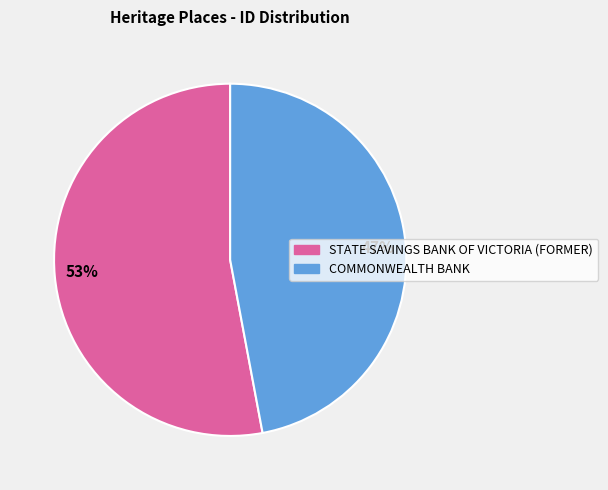

Count the number of slices in the pie.

2